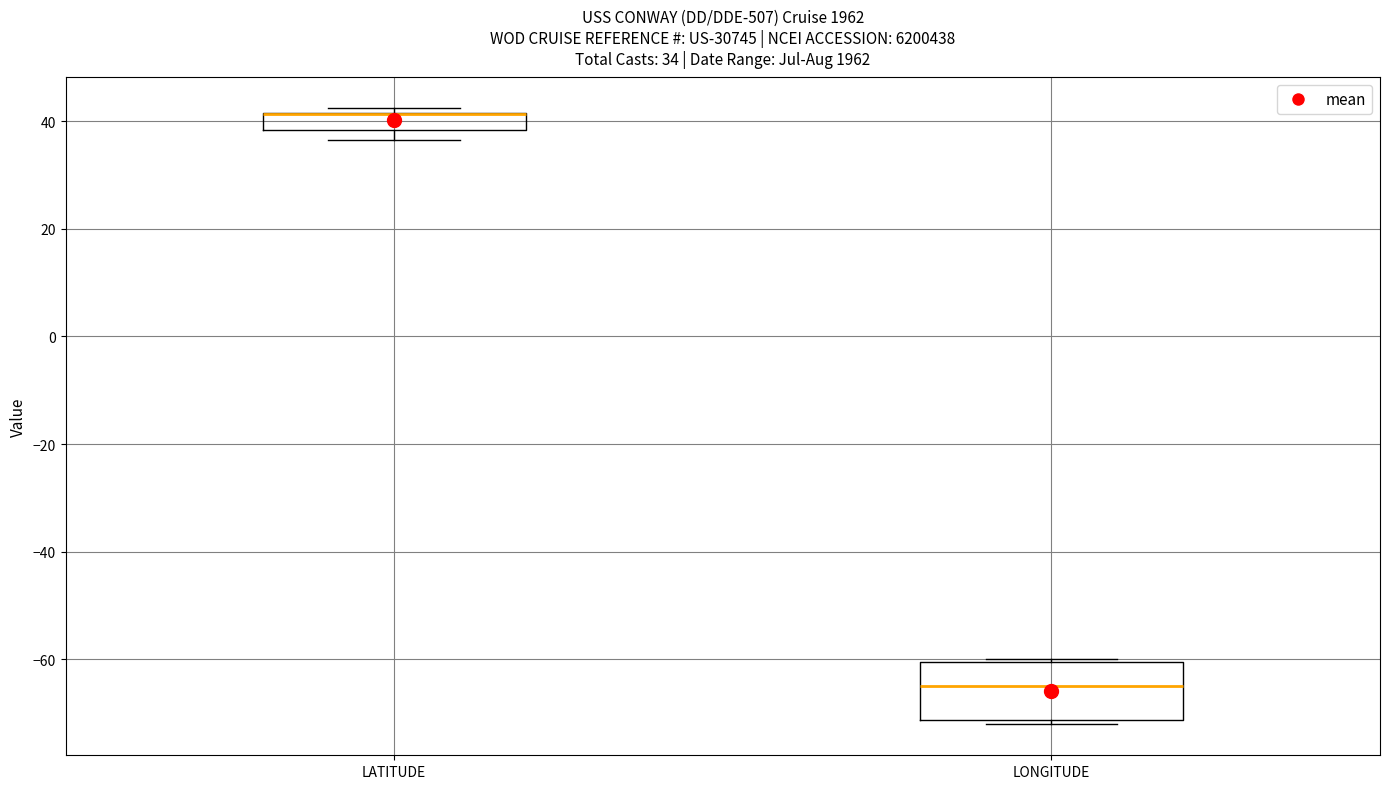

Which box is the tallest, from its lower edge to its upper edge?

LONGITUDE